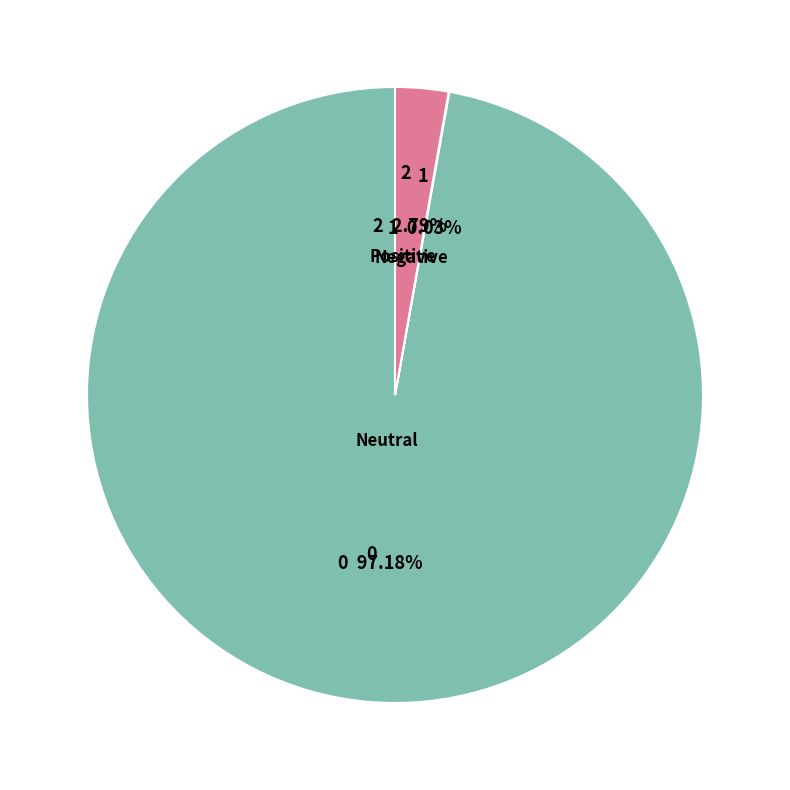

To the nearest percent, what is the difference between the largest and smallest slice percentages?

97%